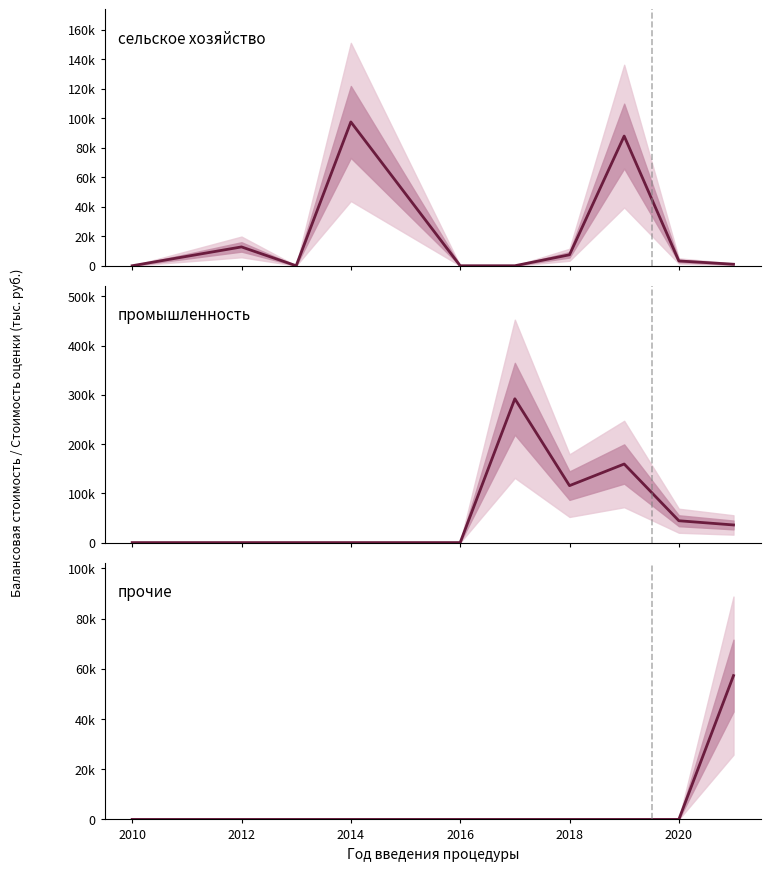

How many intersections are there between прочие and промышленность?

1